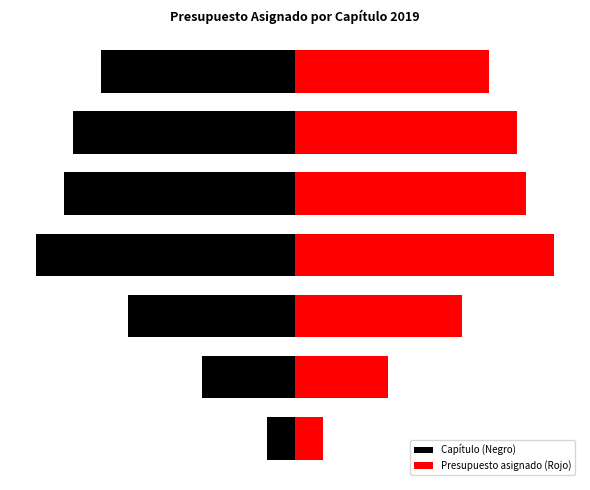

Which series has the widest spread of values?

Capítulo (Negro)